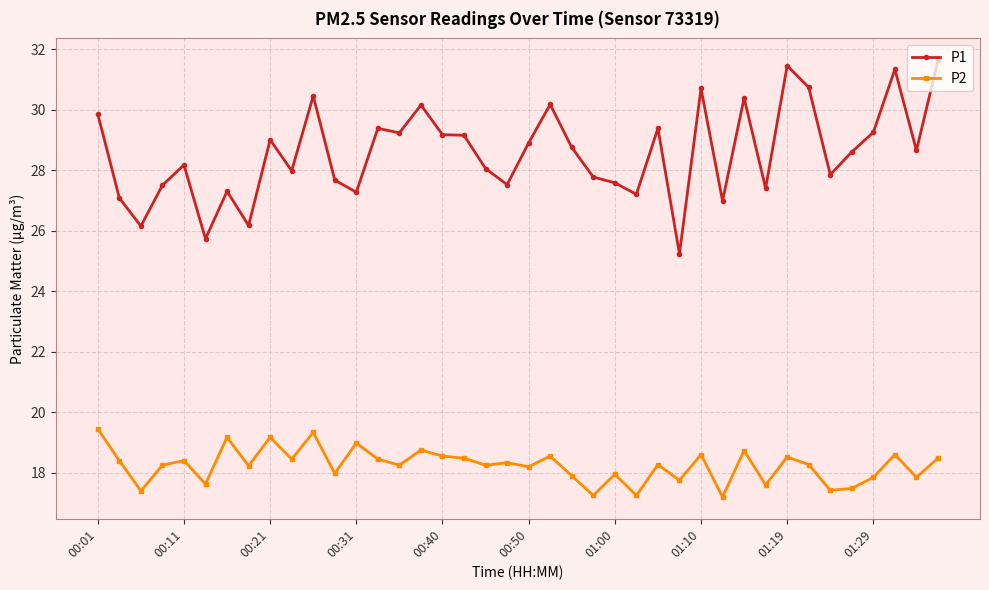

Which series has the widest spread of values?

P1